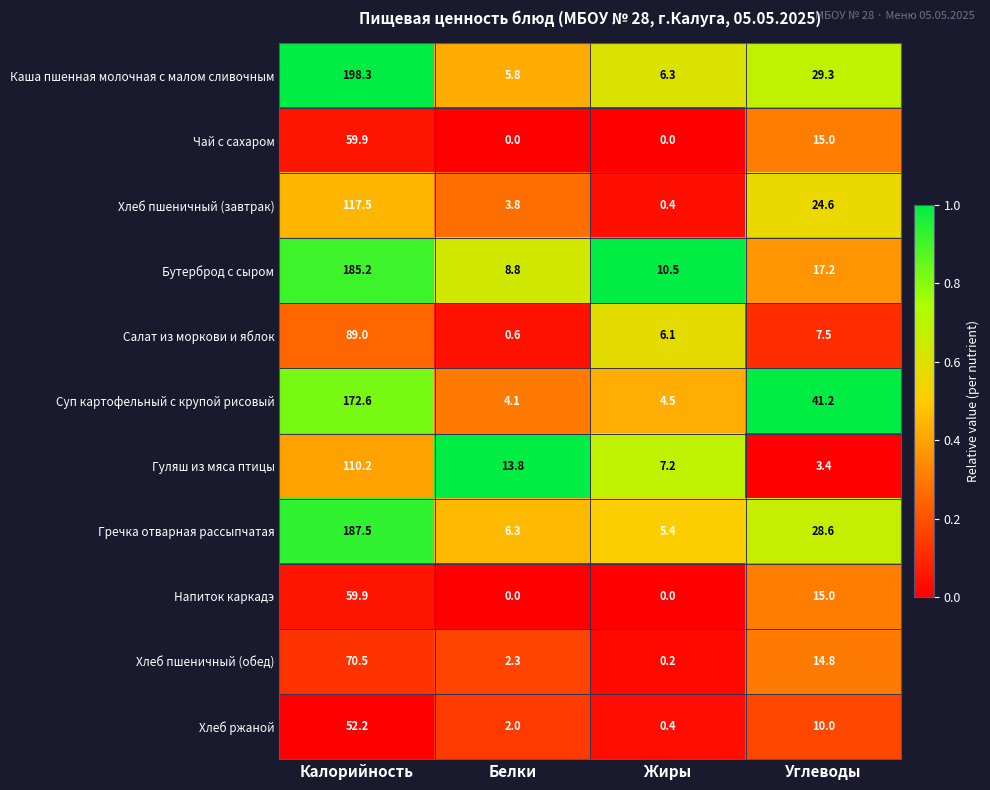

What is the difference between the highest and lowest values at Жиры?

10.5